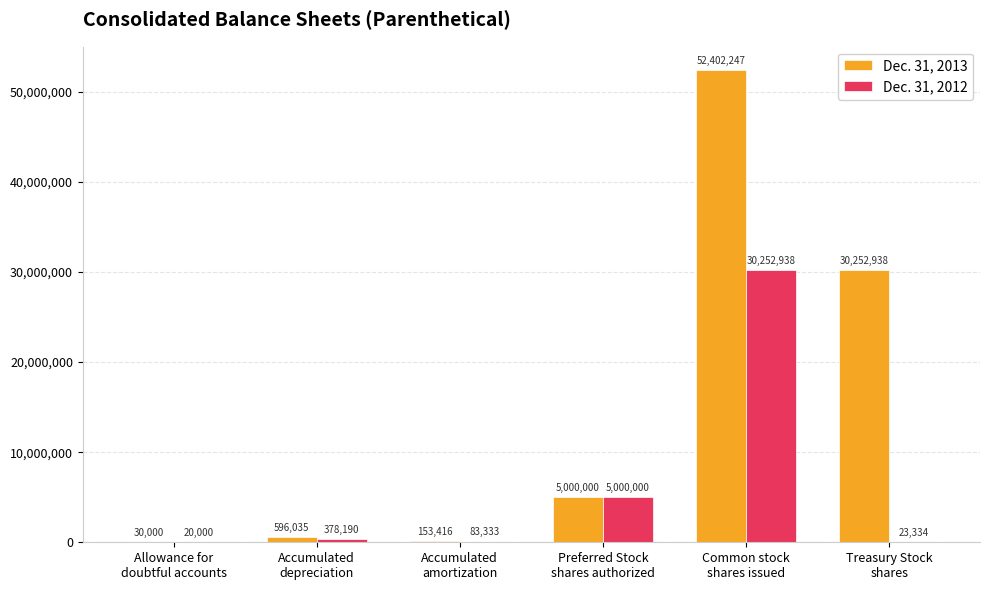

Which series has the largest range (max minus min)?

Dec. 31, 2013